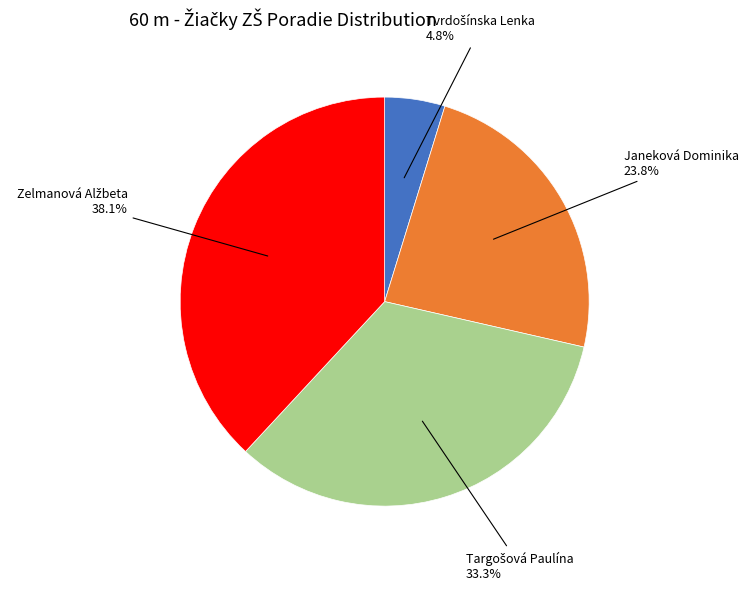

True or false: Janeková Dominika accounts for 18% of the total.

False